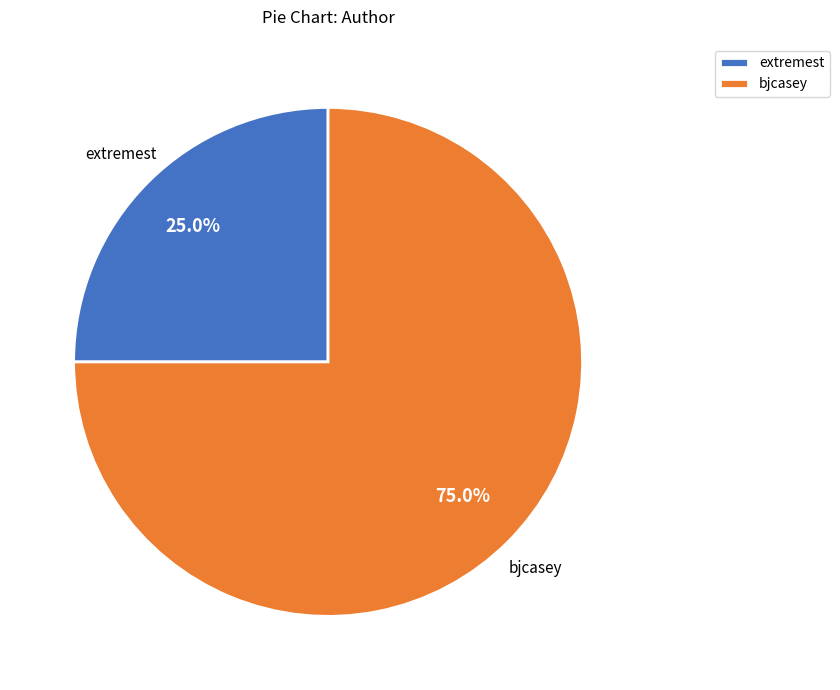

What is the smallest slice in the pie chart?

extremest